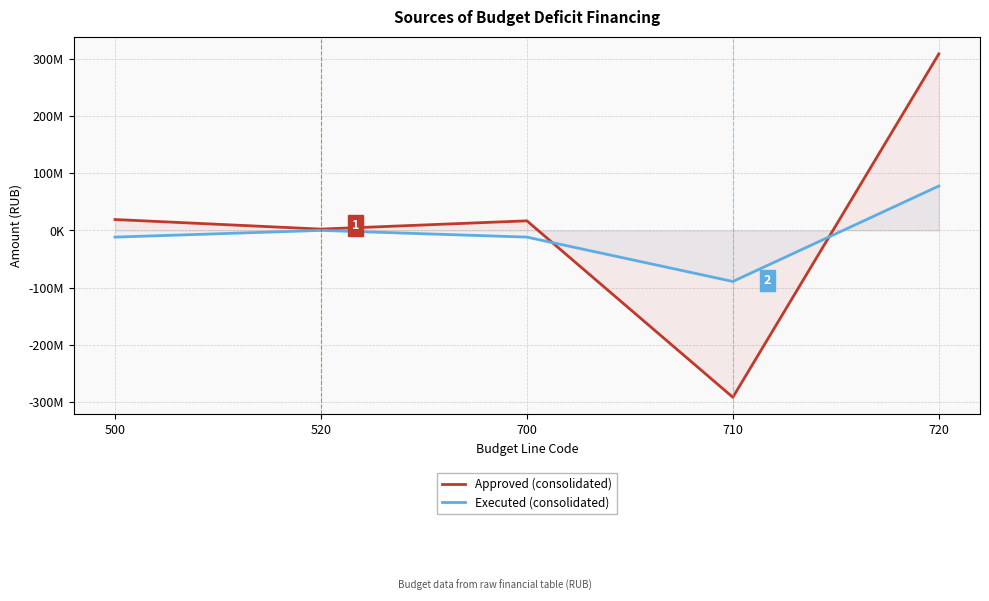

Does the chart have visible grid lines?

Yes